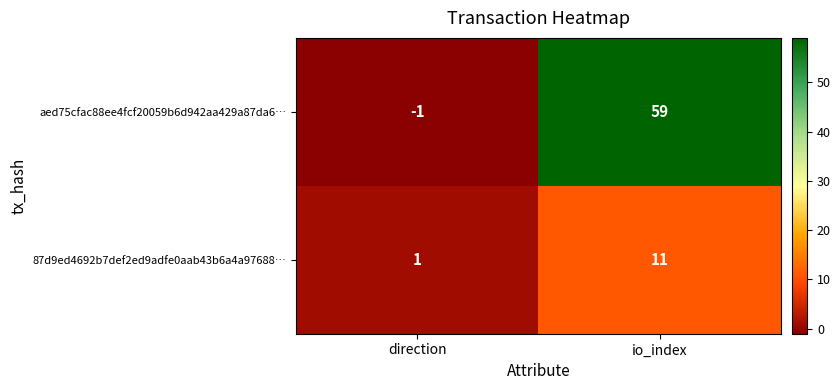

Which category has the highest value in the aed75cfac88ee4fcf20059b6d942aa429a87da6… series?

io_index